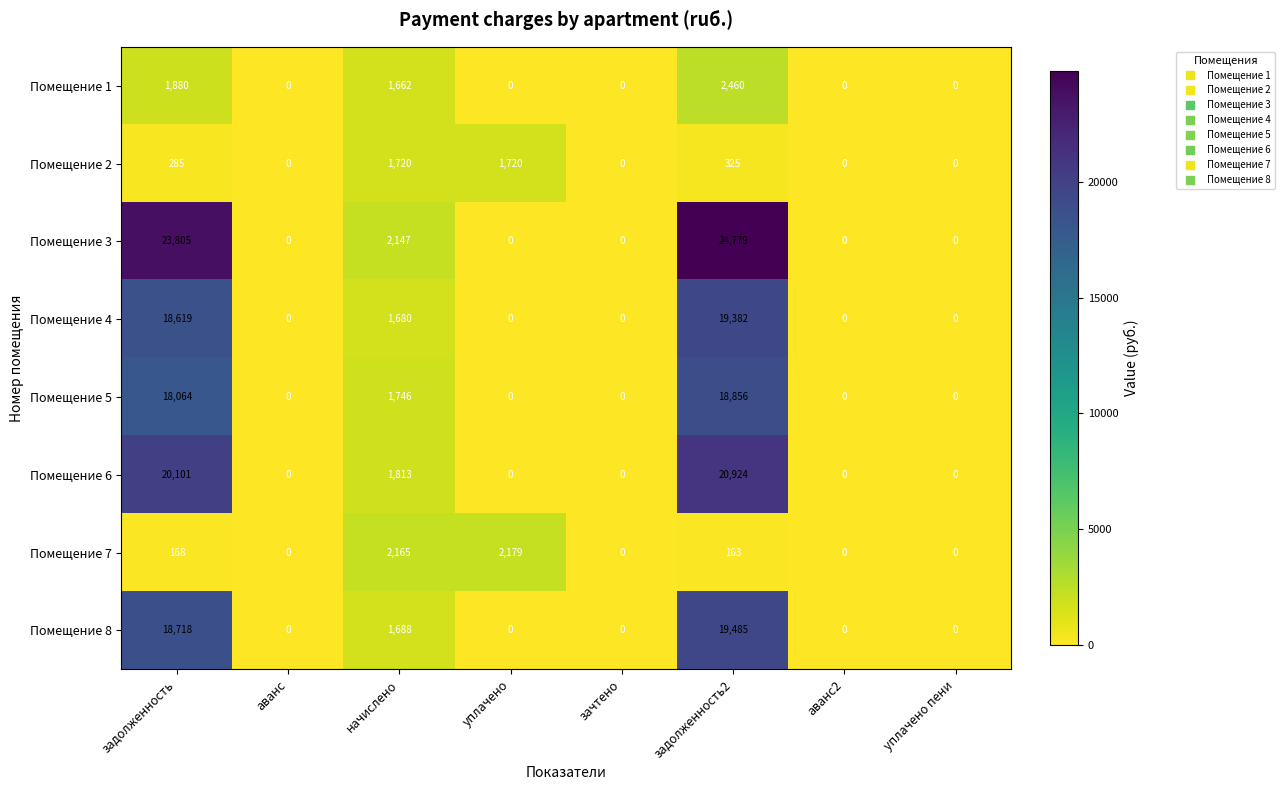

How many categories are shown in the chart?

8